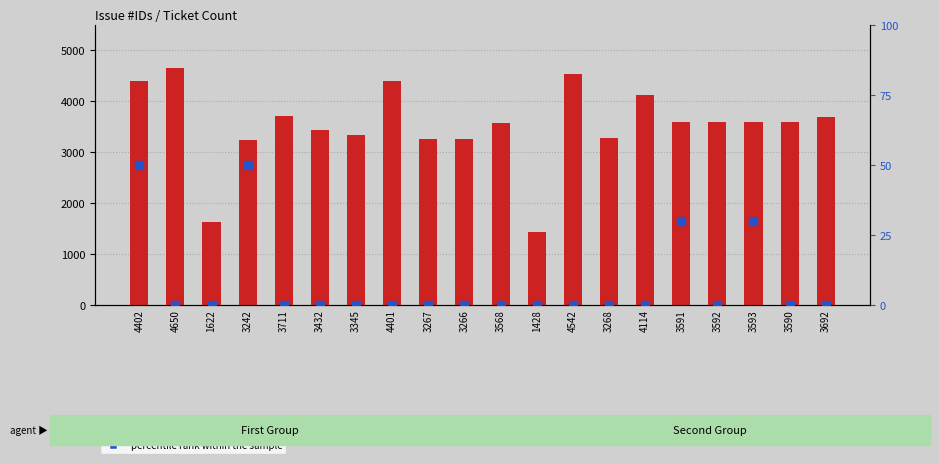

Which series has the largest total across all categories?

count